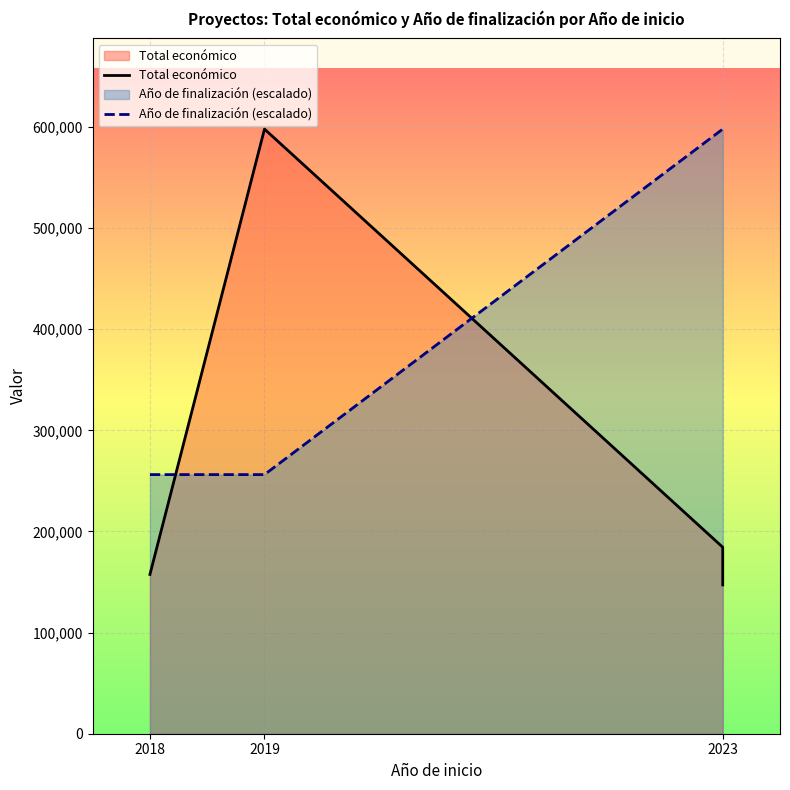

How many data points in Año de finalización (escalado) are less than 597896?

2